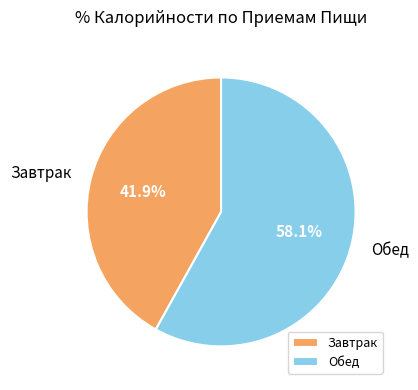

Which category has the biggest portion of the pie?

Обед